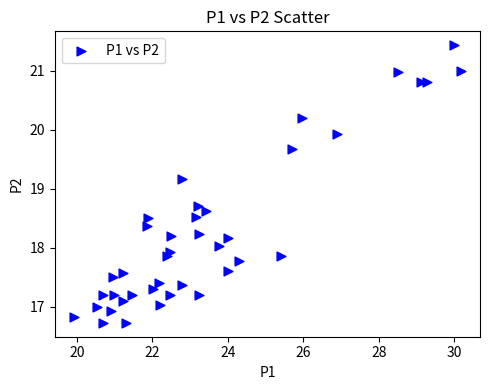

What is the range of X values (max minus min)?

10.2